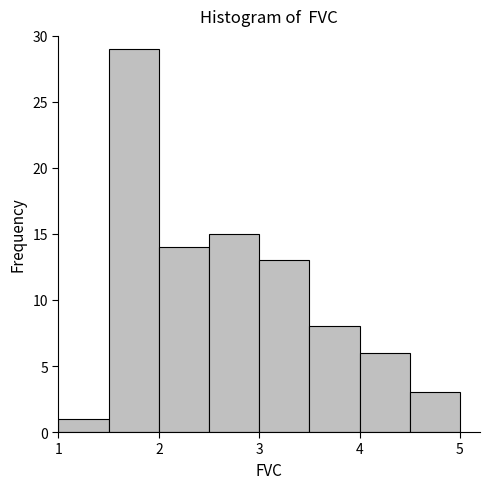

How tall is the bar that spans 3.0 to 3.5 on the x-axis? The values are not printed on the chart, so give them approximately, as read against the axis.

13